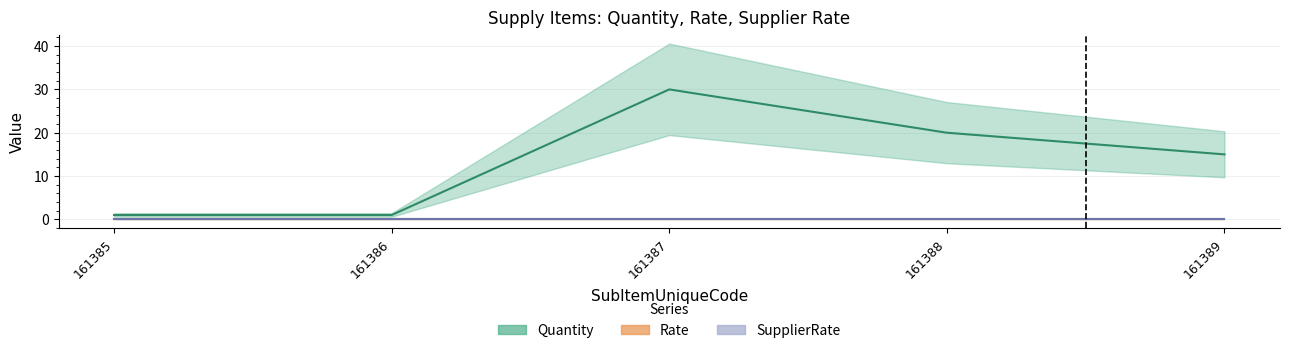

What are all the series names shown in the legend?

Quantity, Rate, SupplierRate